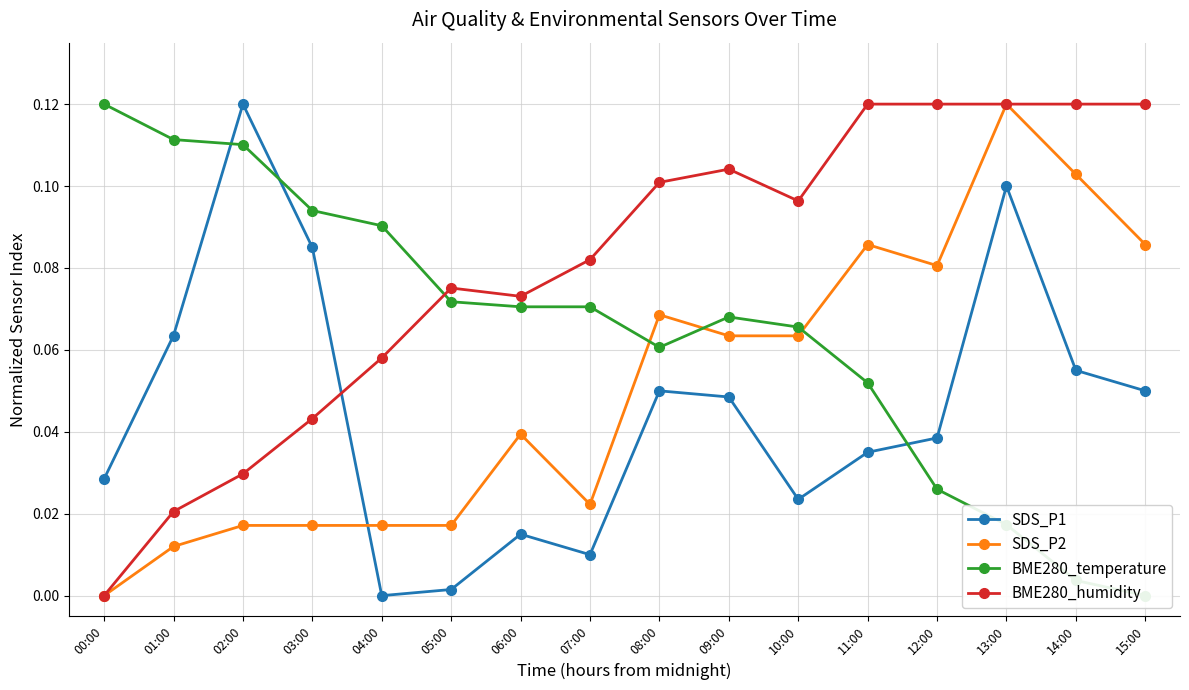

What is the difference between the BME280_temperature values at 12:00 and 02:00?

0.1